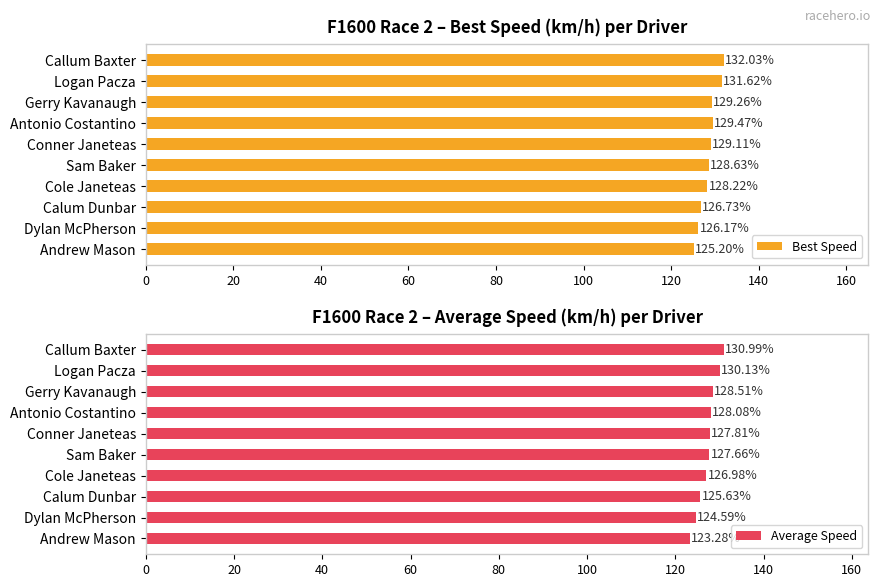

What are all the series names shown in the legend?

Best Speed, Average Speed